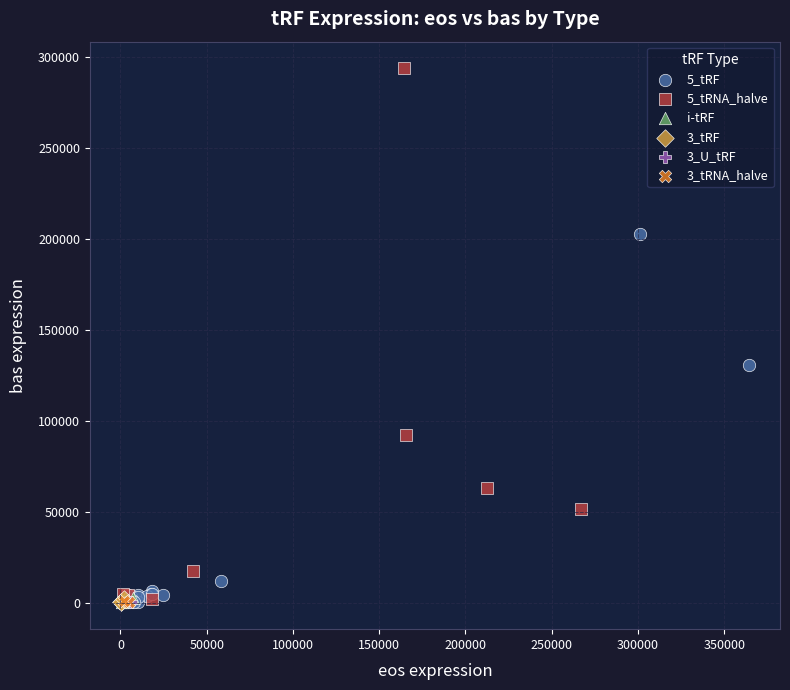

Which series contains the highest Y value?

5_tRNA_halve